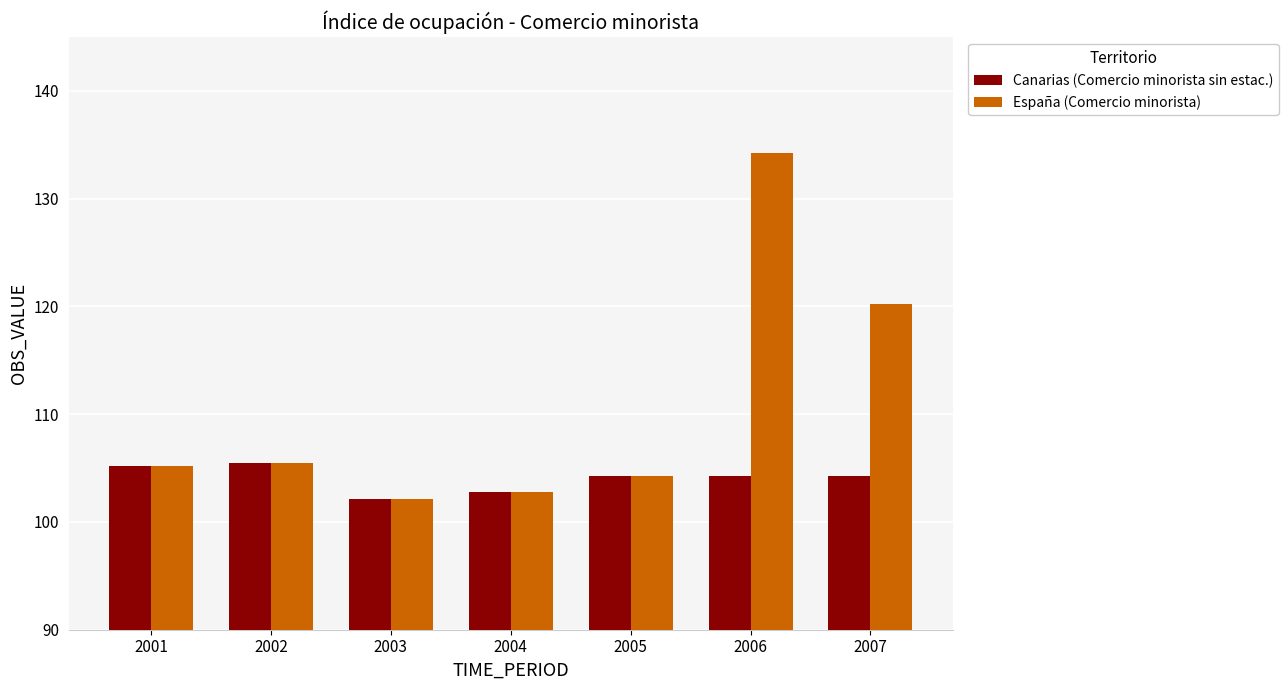

What is the spread (max minus min) of values at 2006?

30.0